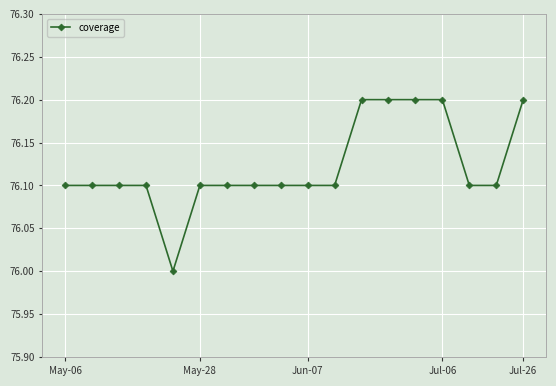

What is the greatest value displayed?

76.2